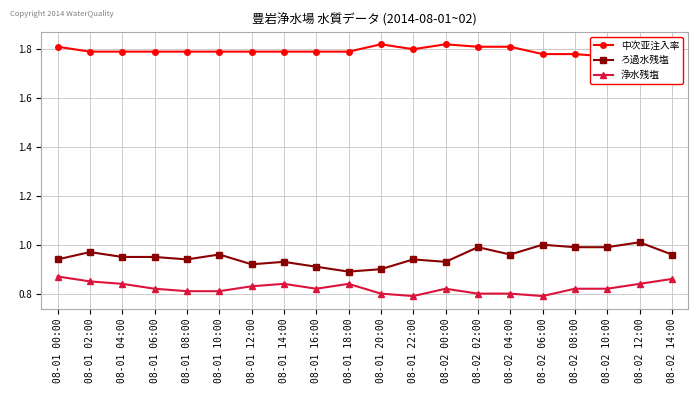

What is the sum of all ろ過水残塩 values?

19.0